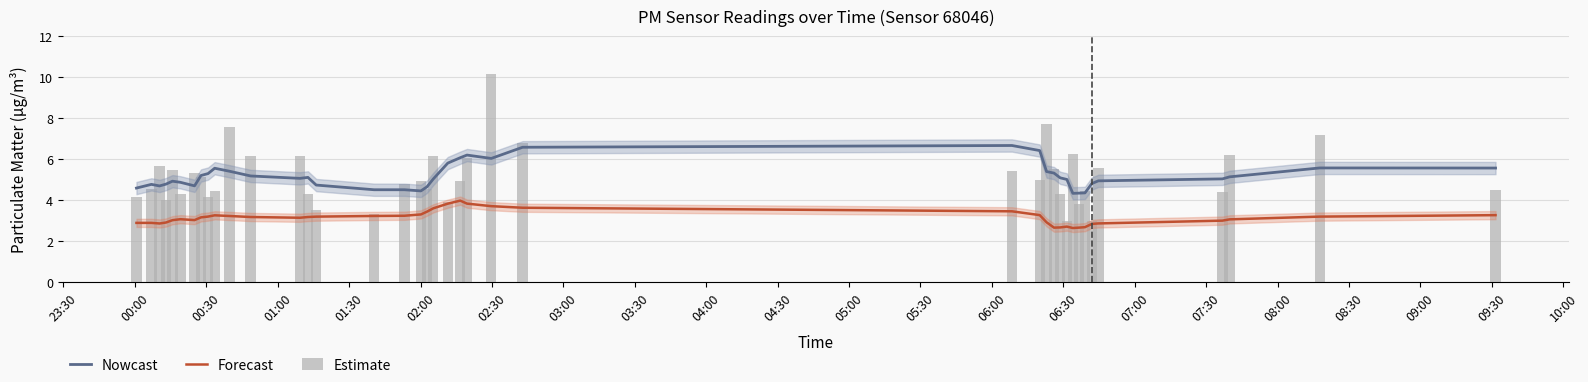

Is it true that Estimate equals 1.7 at 00:00?

False